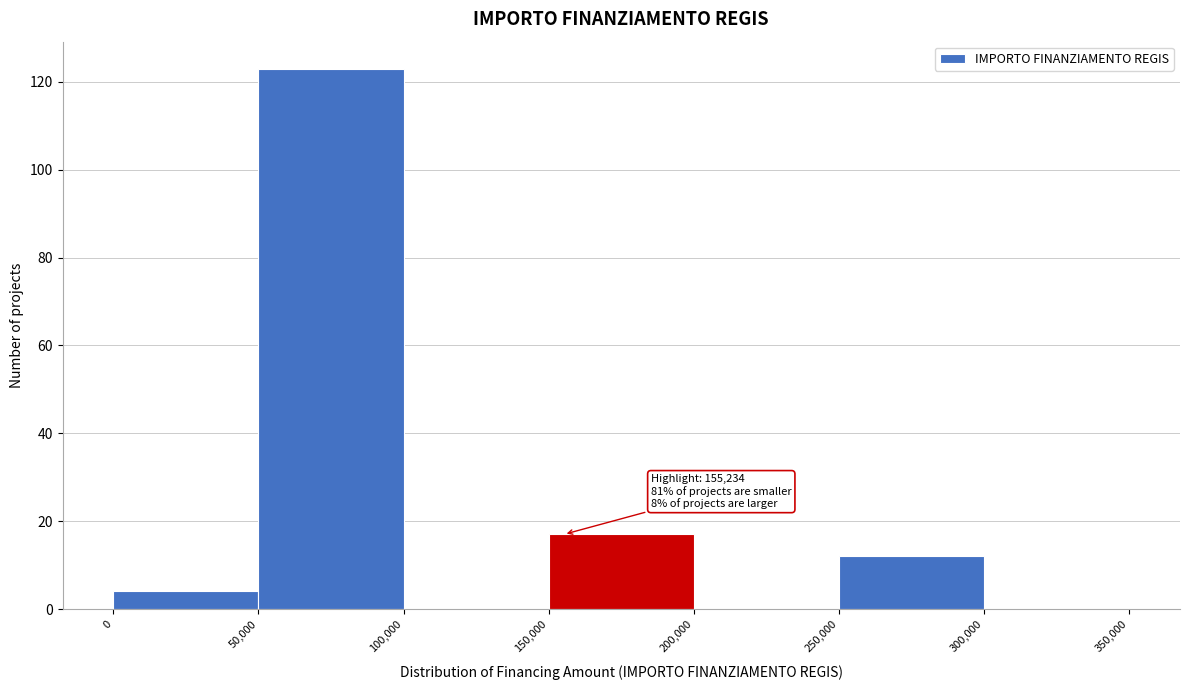

Which range on the x-axis has the tallest bar?

50,000 to 100,000